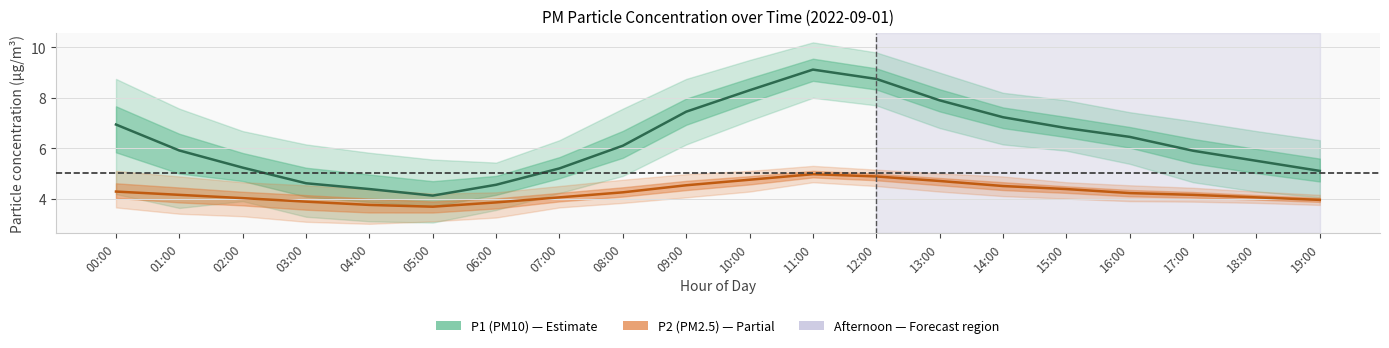

Does the chart have visible grid lines?

Yes